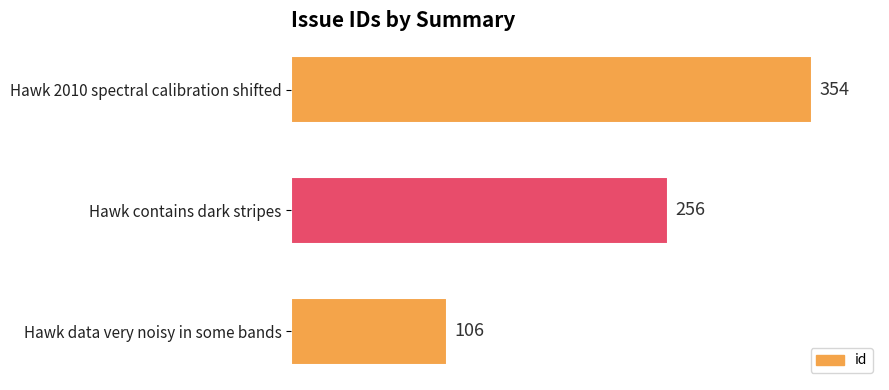

What is the label of the 2nd bar from the bottom?

Hawk contains dark stripes